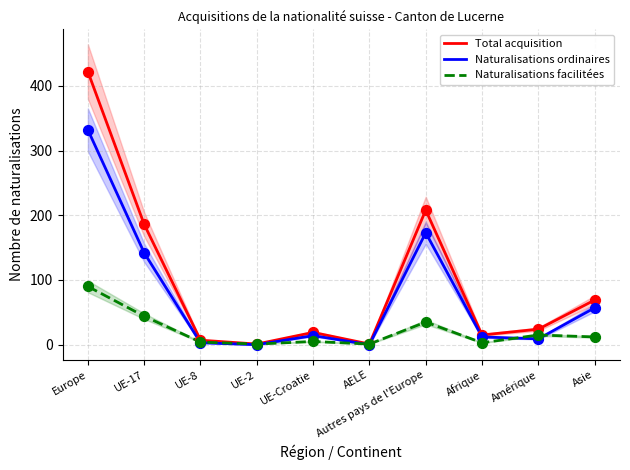

At how many categories does at least one series exceed 374?

1